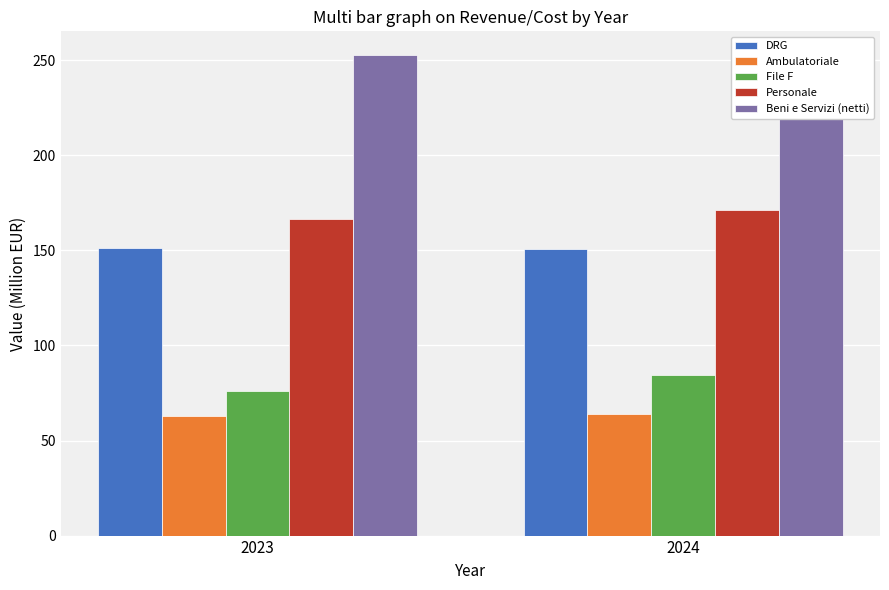

Which series has the largest range (max minus min)?

File F